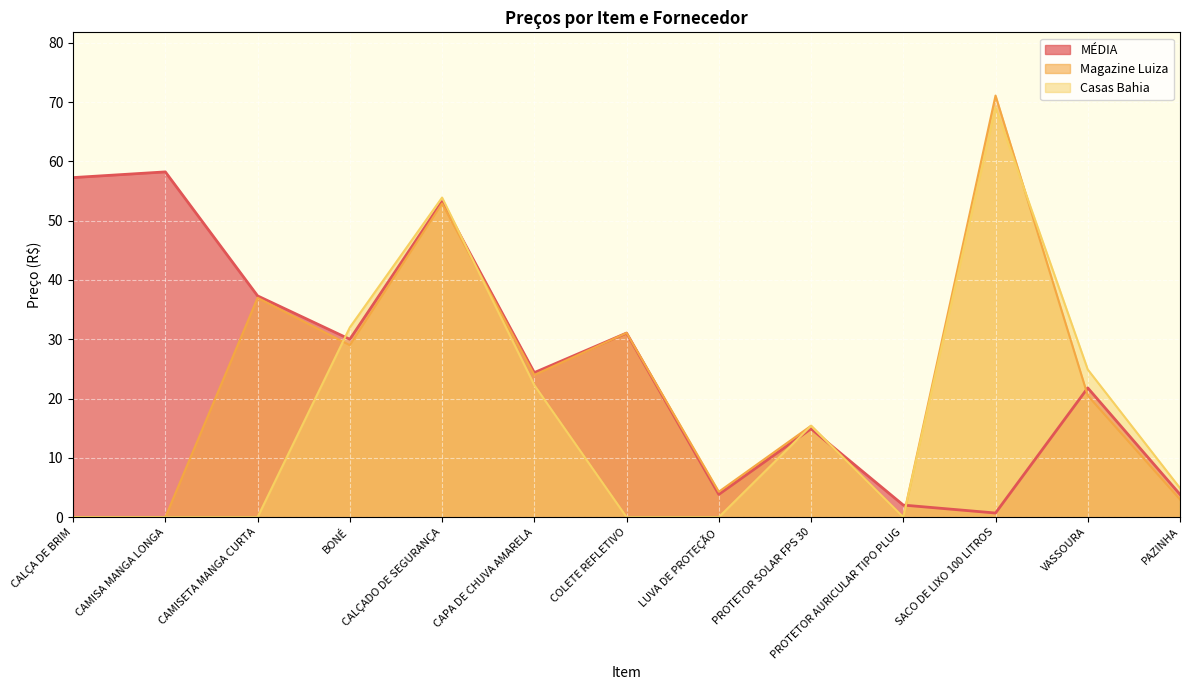

Reading right to left, extract all data points from this chart.

MÉDIA: PAZINHA=3.8	VASSOURA=21.8	SACO DE LIXO 100 LITROS=0.7	PROTETOR AURICULAR TIPO PLUG=2.0	PROTETOR SOLAR FPS 30=14.9	LUVA DE PROTEÇÃO=3.8	COLETE REFLETIVO=31.1	CAPA DE CHUVA AMARELA=24.4	CALÇADO DE SEGURANÇA=53.2	BONÉ=30.0	CAMISETA MANGA CURTA=37.3	CAMISA MANGA LONGA=58.2	CALÇA DE BRIM=57.3
Magazine Luiza: PAZINHA=3.0	VASSOURA=20.5	SACO DE LIXO 100 LITROS=71.1	PROTETOR AURICULAR TIPO PLUG=0.0	PROTETOR SOLAR FPS 30=15.4	LUVA DE PROTEÇÃO=4.3	COLETE REFLETIVO=31.1	CAPA DE CHUVA AMARELA=24.0	CALÇADO DE SEGURANÇA=52.9	BONÉ=29.0	CAMISETA MANGA CURTA=37.0	CAMISA MANGA LONGA=0.0	CALÇA DE BRIM=0.0
Casas Bahia: PAZINHA=4.9	VASSOURA=24.9	SACO DE LIXO 100 LITROS=69.1	PROTETOR AURICULAR TIPO PLUG=0.0	PROTETOR SOLAR FPS 30=15.4	LUVA DE PROTEÇÃO=0.0	COLETE REFLETIVO=0.0	CAPA DE CHUVA AMARELA=22.3	CALÇADO DE SEGURANÇA=53.9	BONÉ=32.0	CAMISETA MANGA CURTA=0.0	CAMISA MANGA LONGA=0.0	CALÇA DE BRIM=0.0